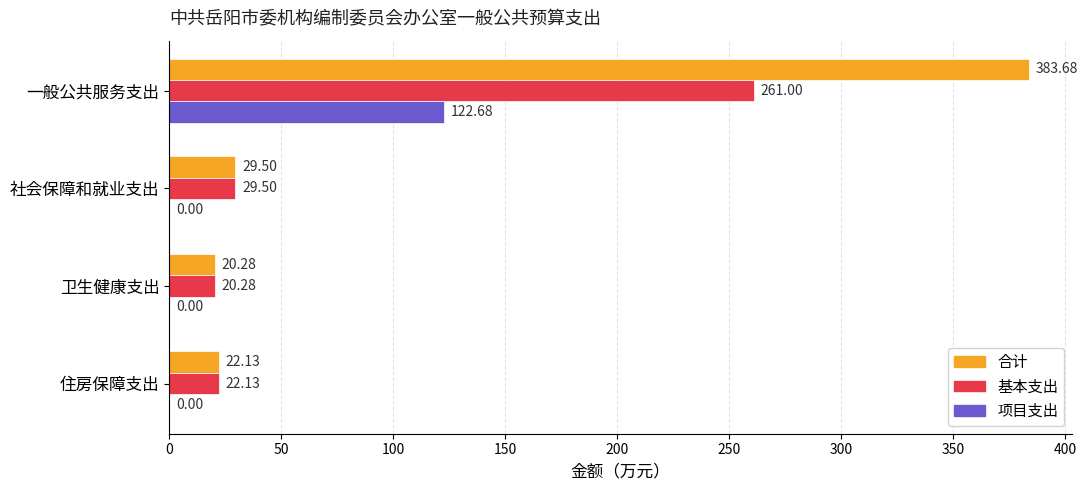

Where is 合计 nearest to the value 201?

社会保障和就业支出